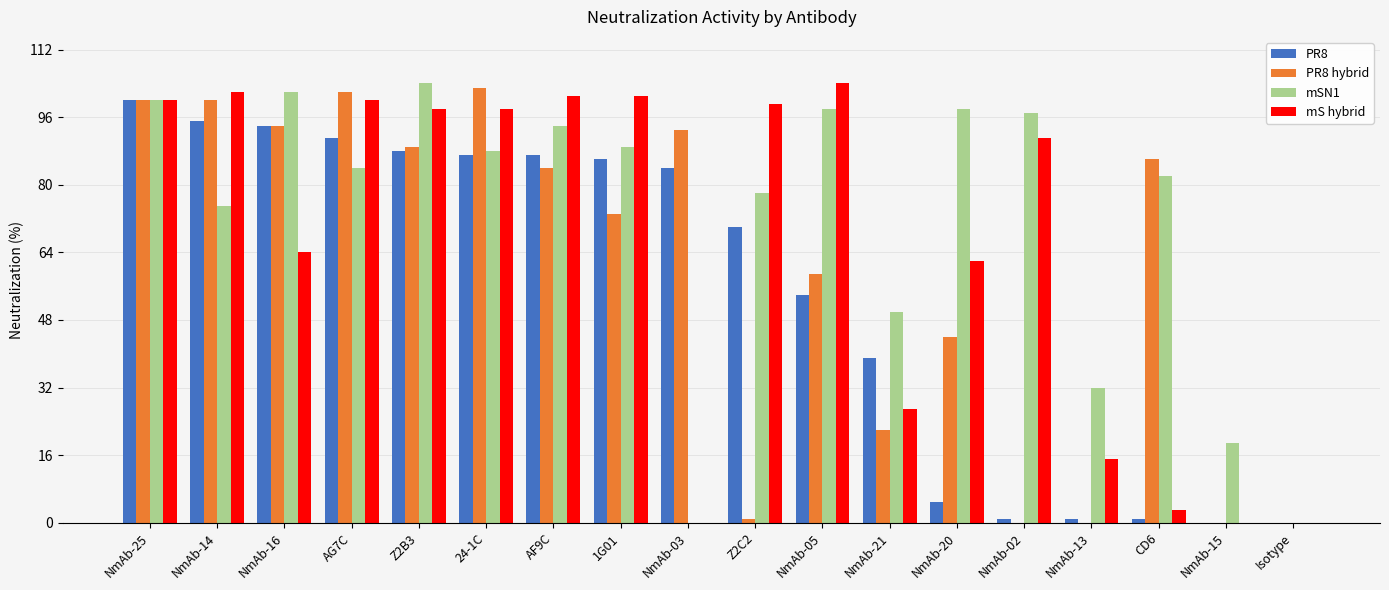

What is the greatest value displayed?

104